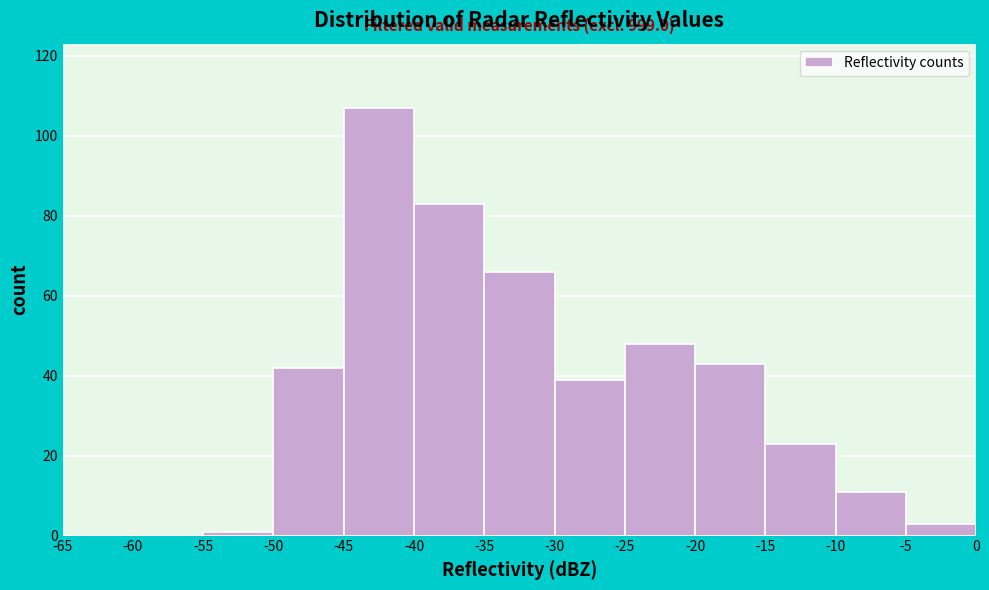

Over which range of the x-axis is the bar tallest?

-45 to -40